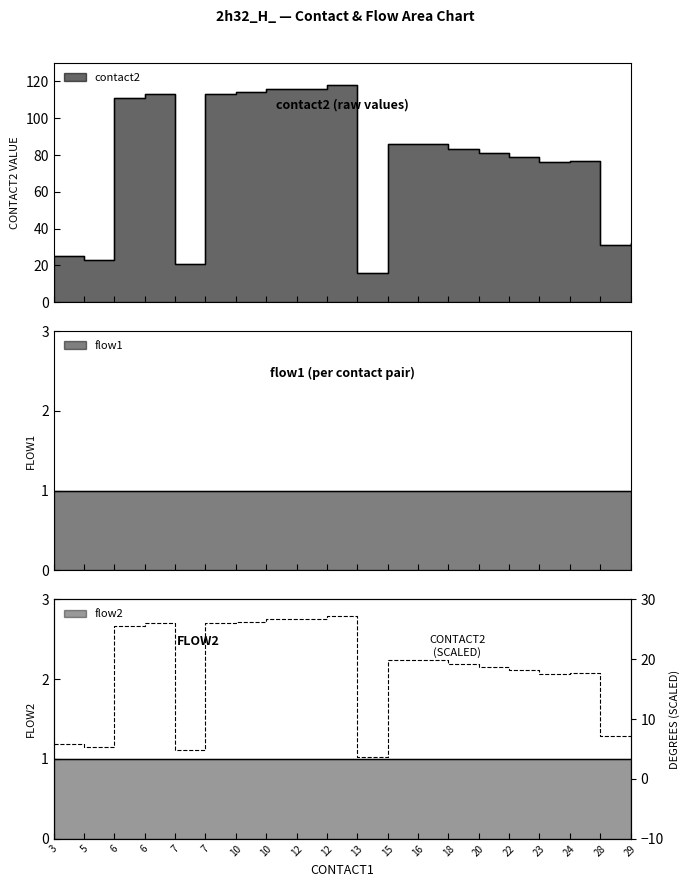

What is the change in value from 7 to 12?

+21.9